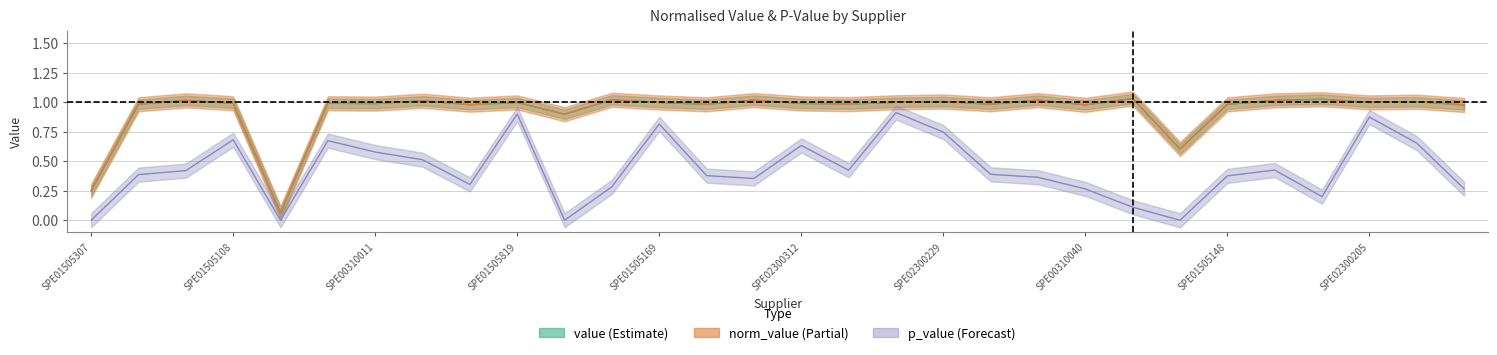

How many lines are shown in the chart?

3